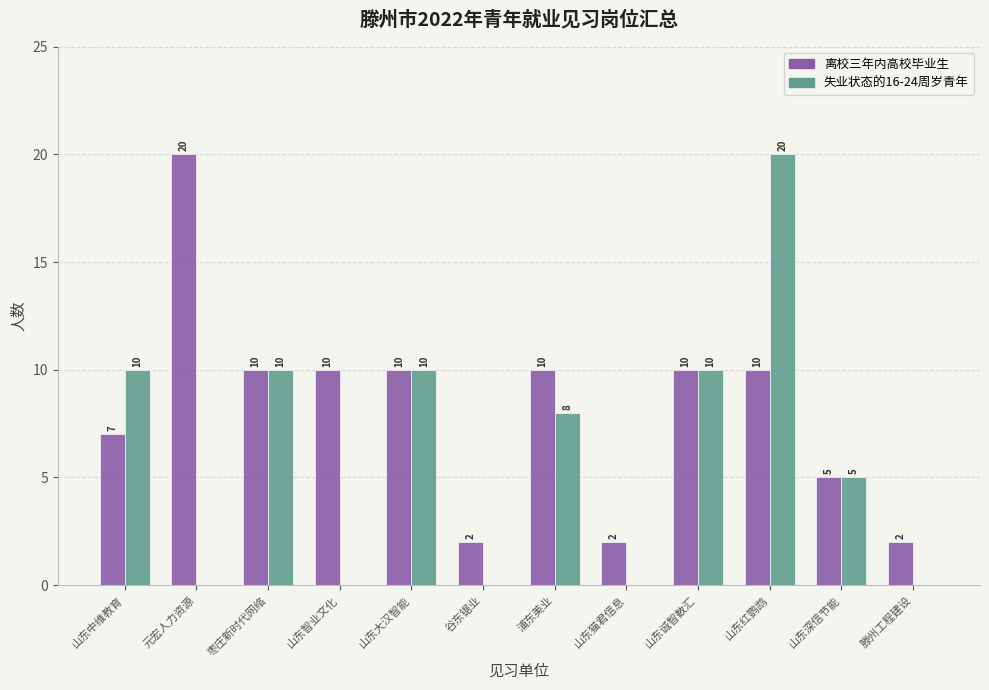

What is the sum of all 失业状态的16-24周岁青年 values?

73